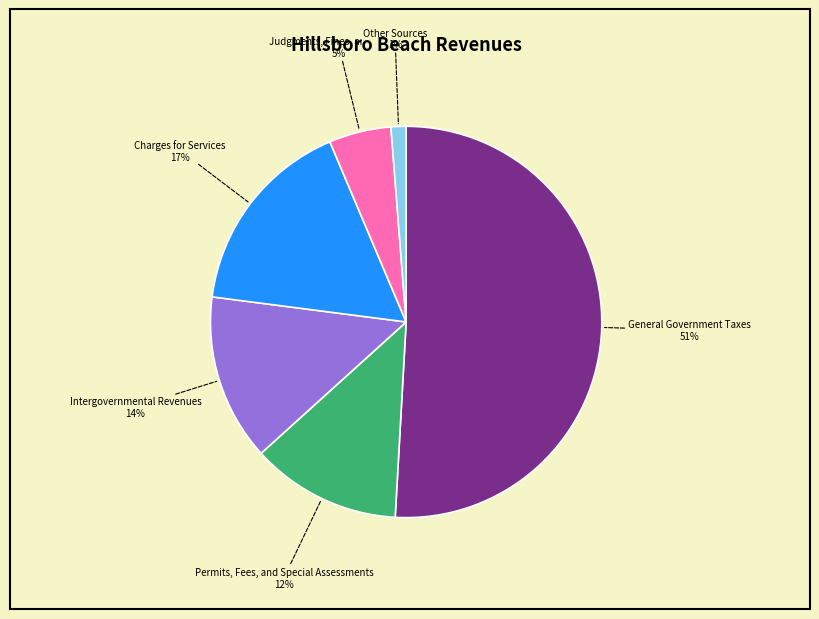

Does any single category account for the majority?

Yes